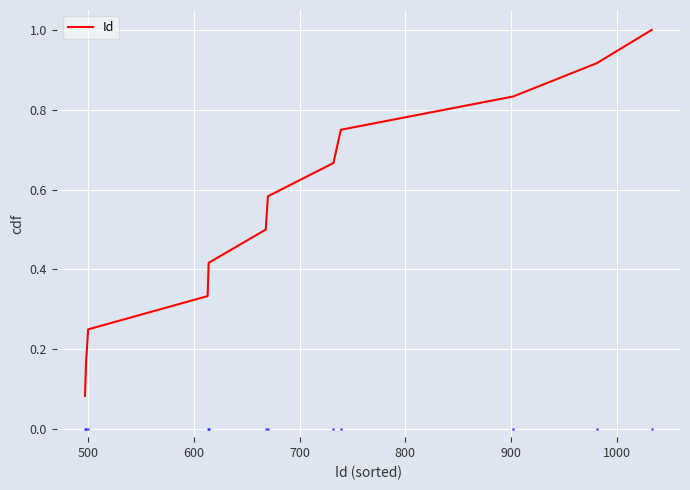

Does the chart have visible grid lines?

Yes